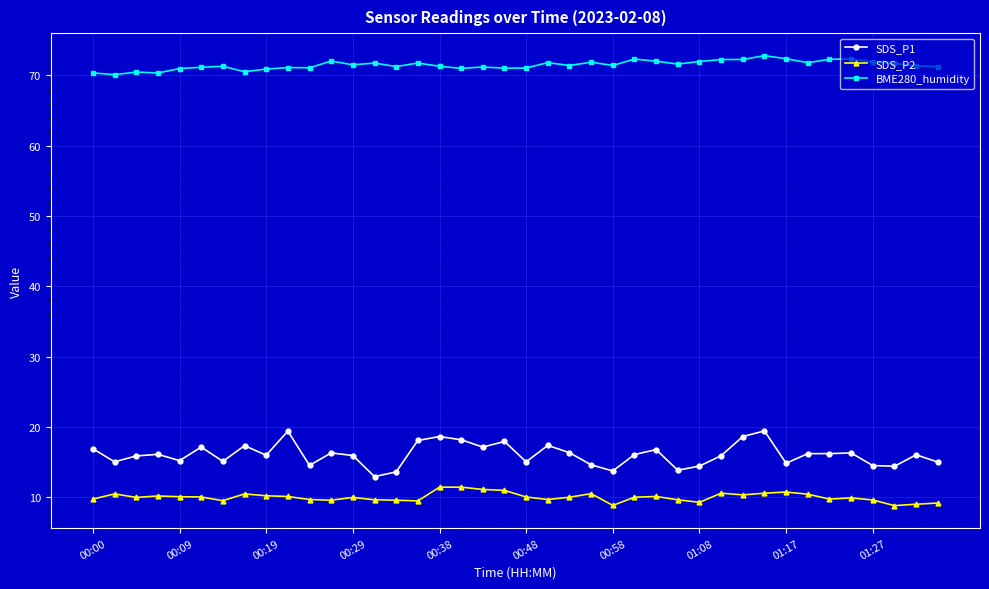

What is the average value of the SDS_P1 series?

16.1